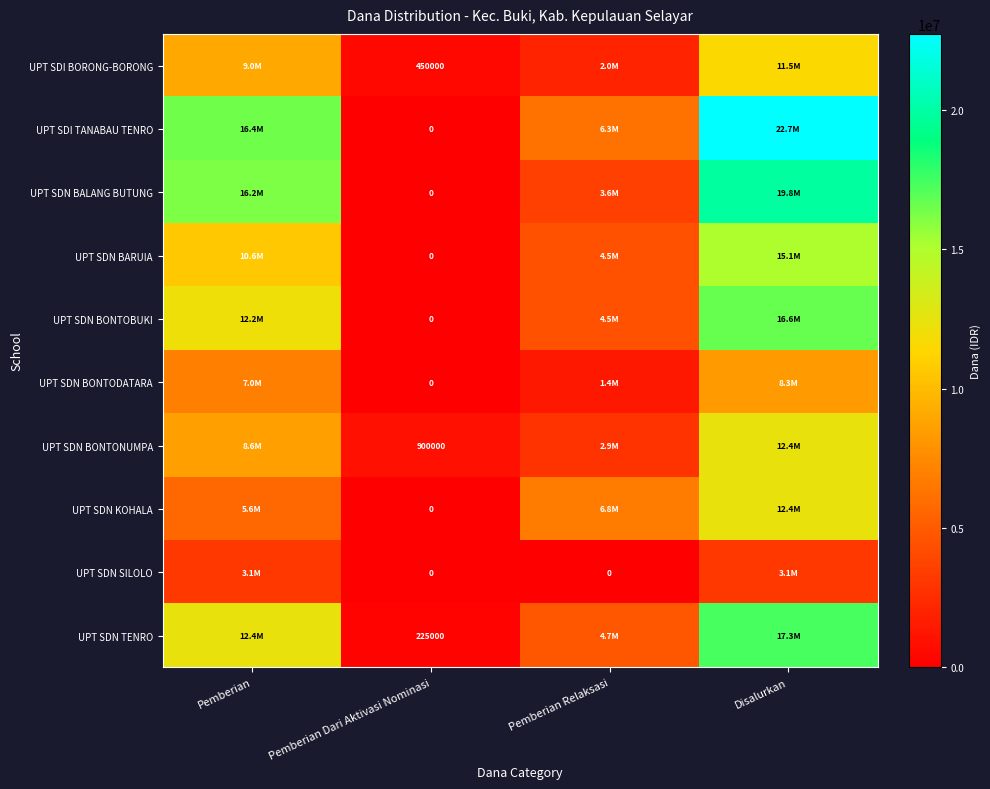

The UPT SDN BONTONUMPA series shows 1543524 at Pemberian Dari Aktivasi Nominasi. True or false?

False